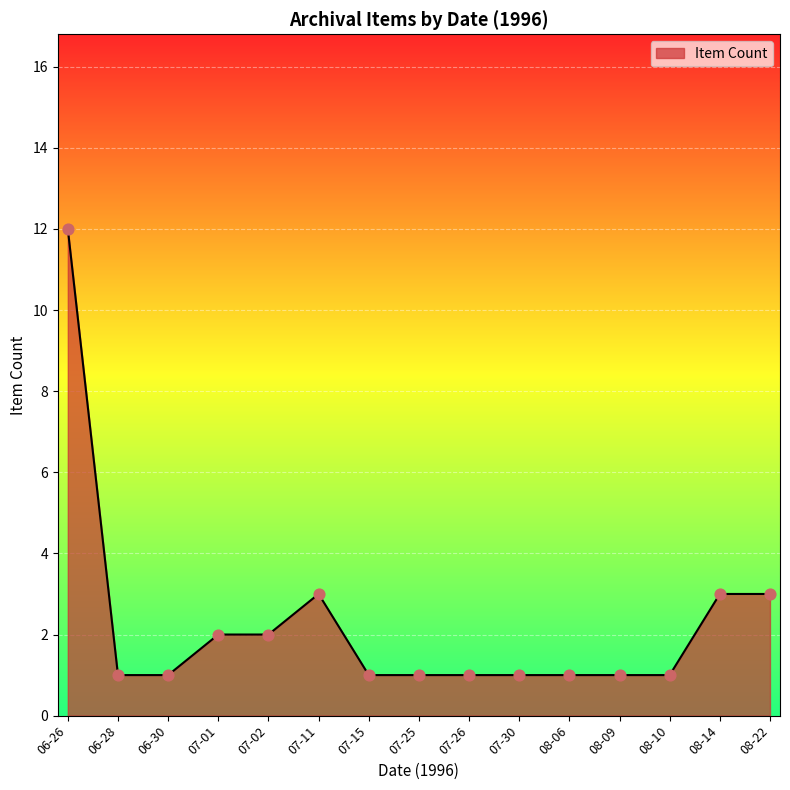

Approximately how many times larger is the value at 07-15 compared to 06-30?

1.0